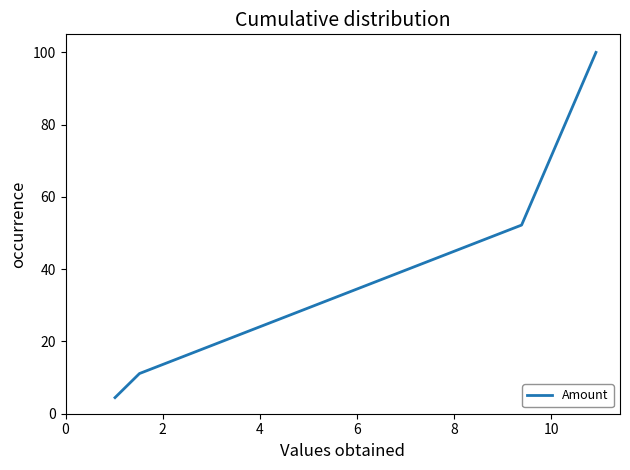

How many values are below 52?

2